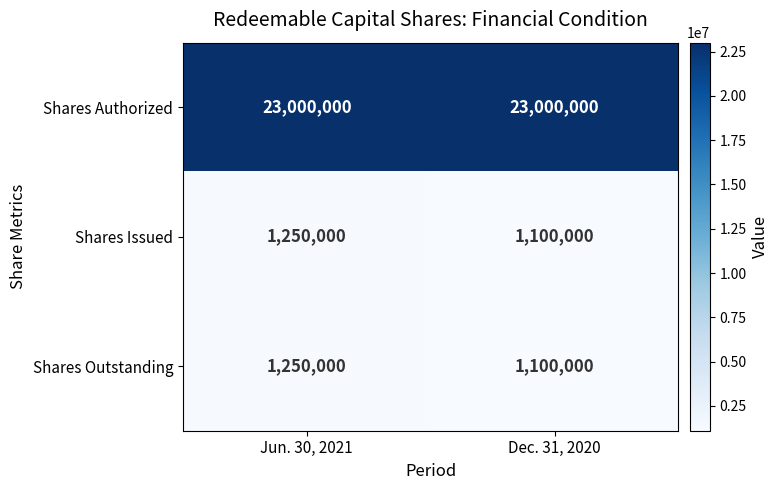

At how many categories does at least one series exceed 15851883?

2